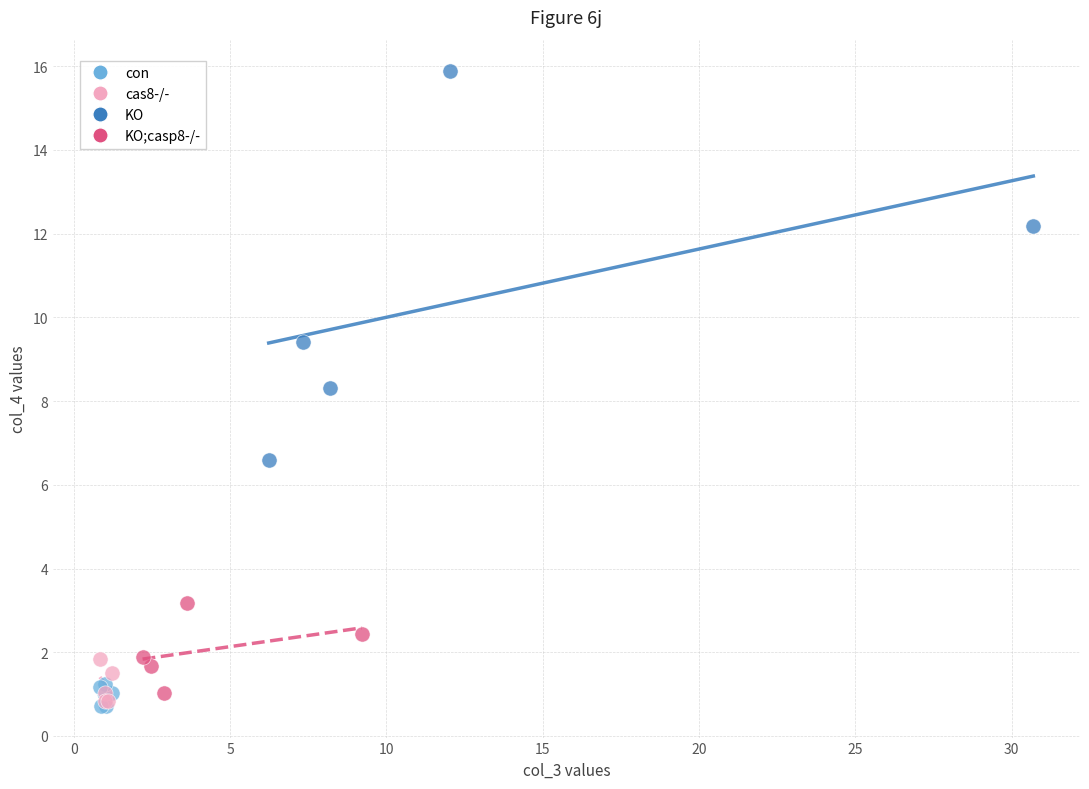

Which series reaches the maximum Y coordinate?

KO